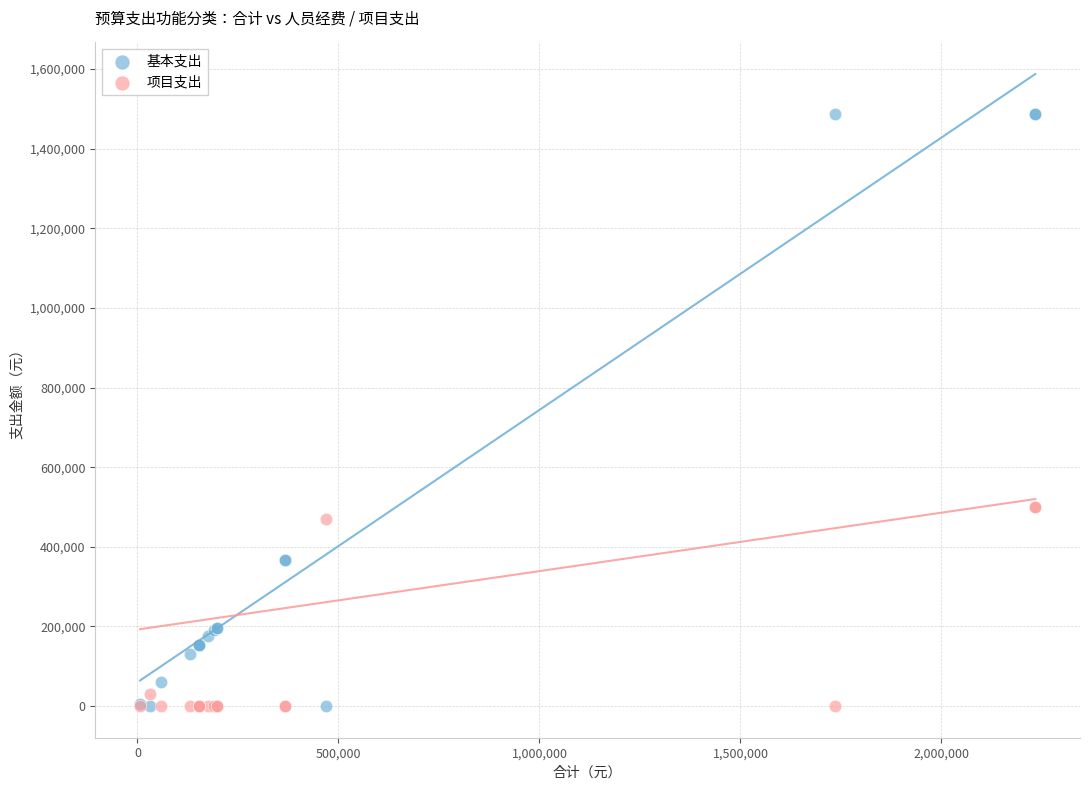

What are all the series names shown in the legend?

基本支出, 项目支出